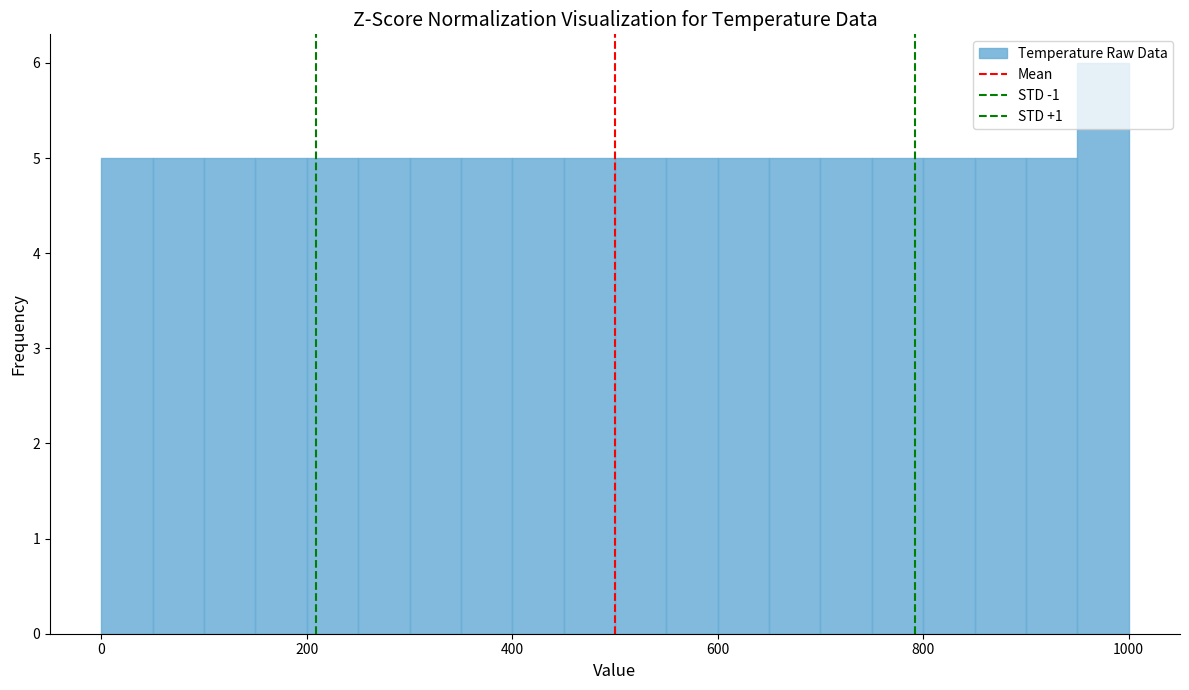

Read against the x-axis, roughly where is the centre of the tallest bar?

980